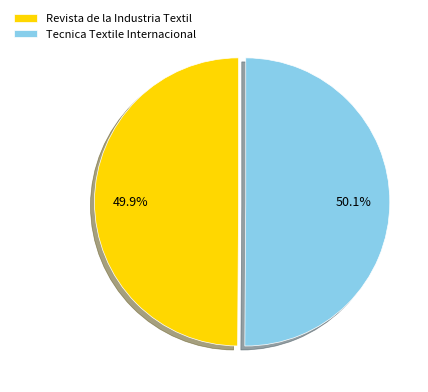

Is there any slice that represents more than half of the pie?

Yes